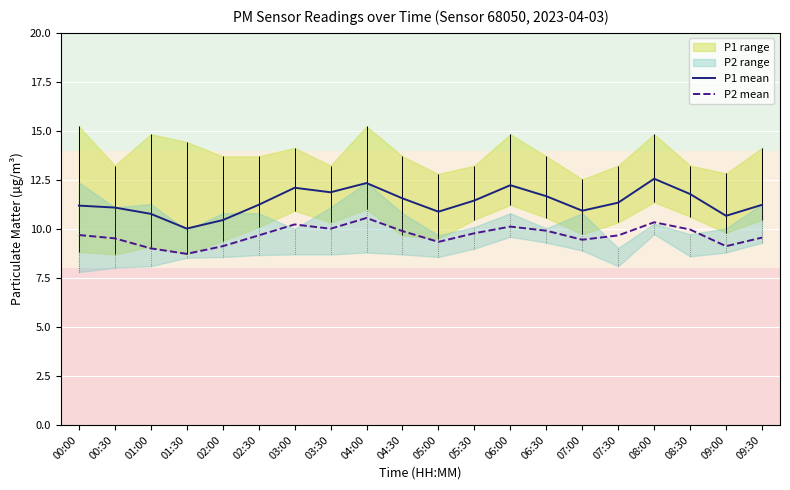

True or false: P2 mean and P1 mean intersect in this chart.

False